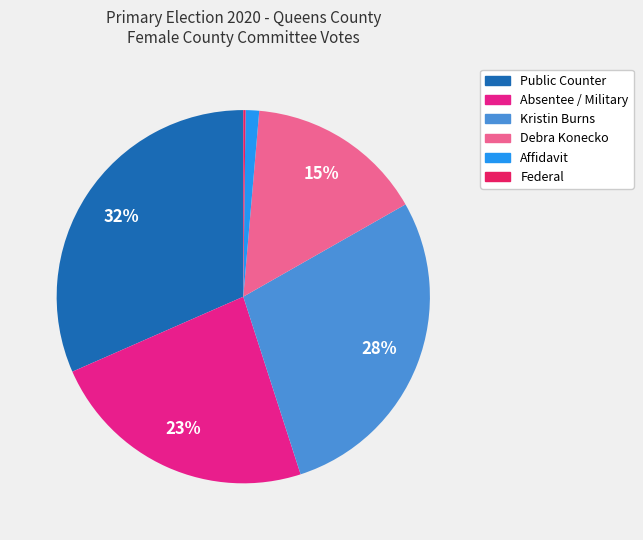

Is there any slice that represents more than half of the pie?

No